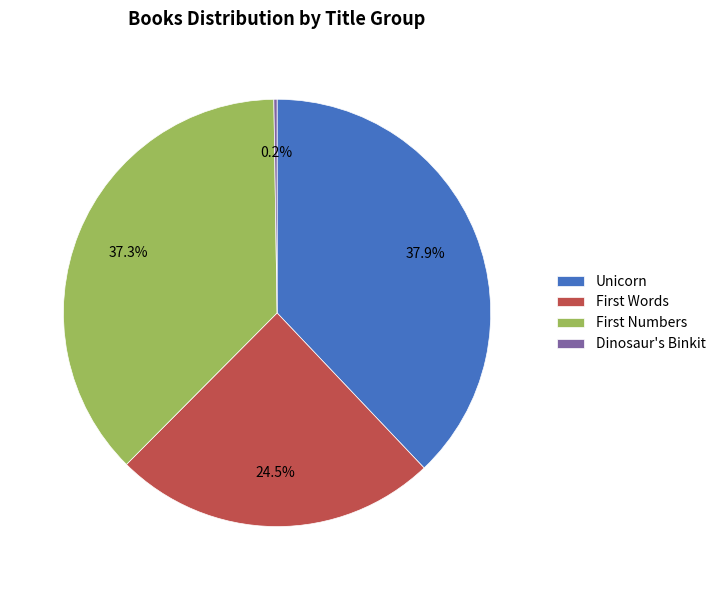

What is the largest slice in the pie chart?

Unicorn